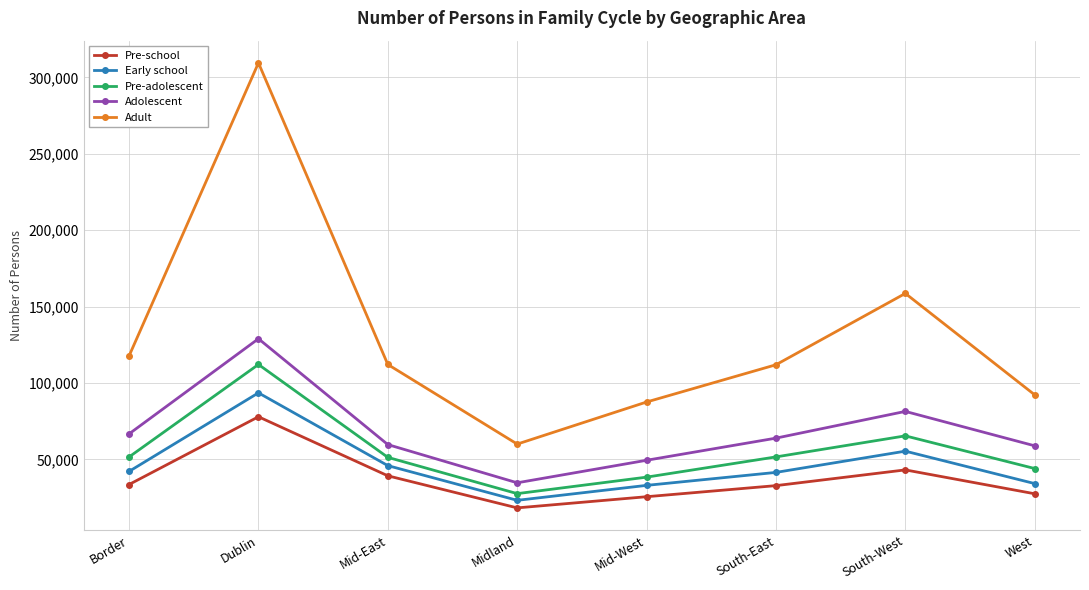

Is it true that Pre-school equals 32771 at South-East?

True